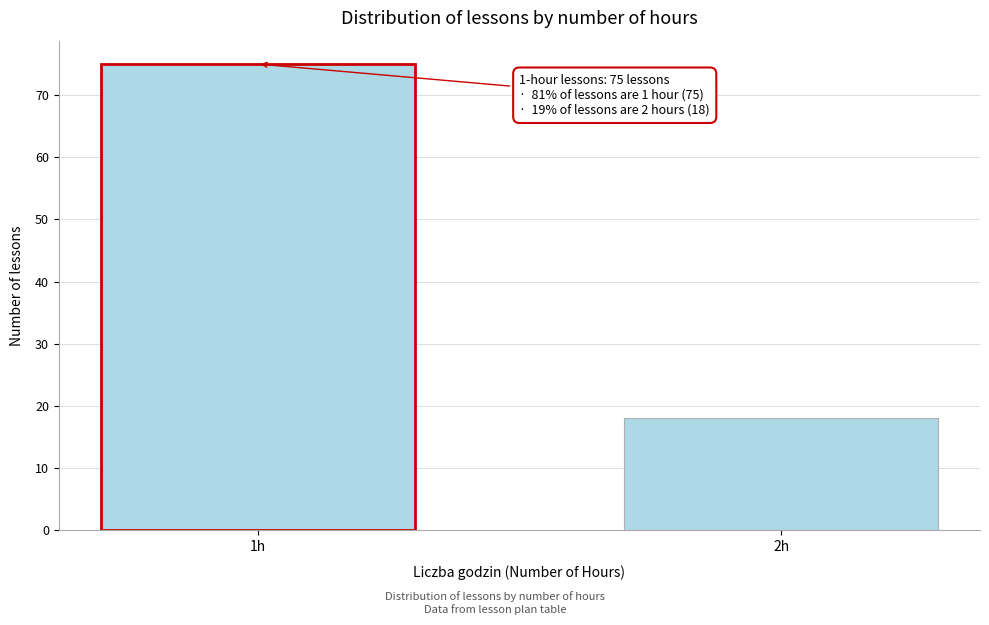

Reading left to right, list all the values displayed in this chart.

75	18